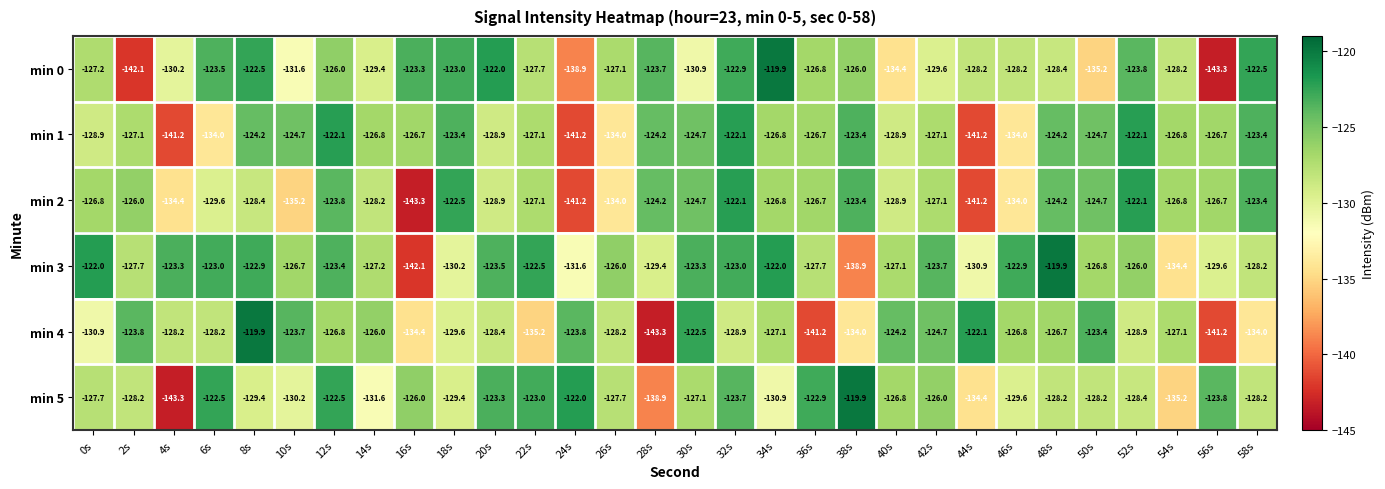

What is the sum of the min 0 values at 14s and 0s?

-256.6